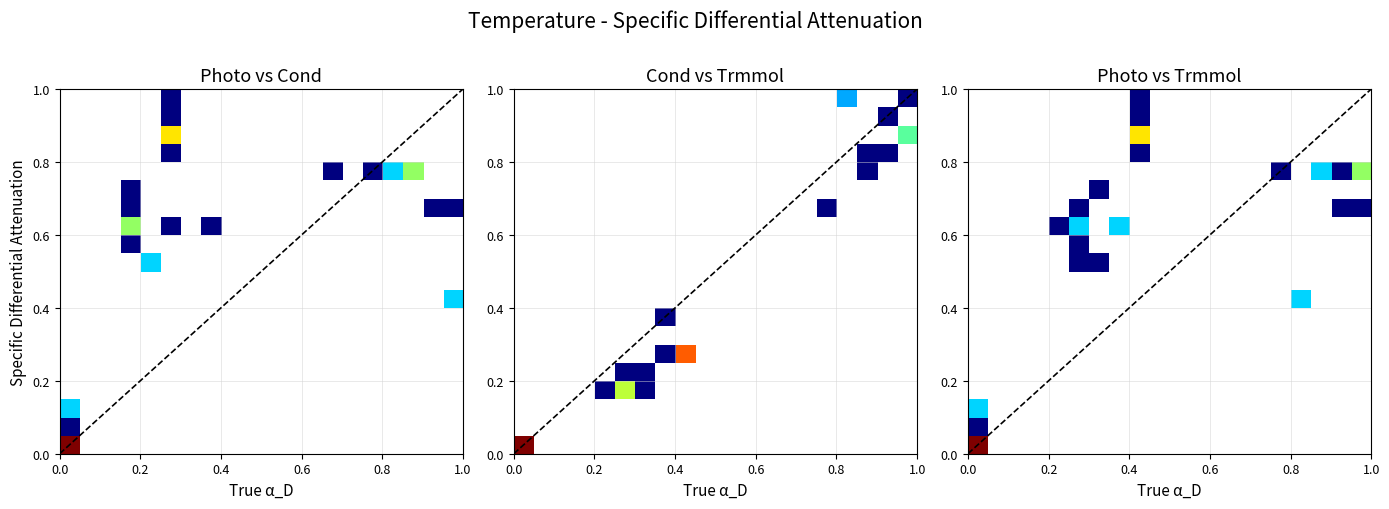

What is the difference between the maximum and minimum values in the Trmmol series?

6.3